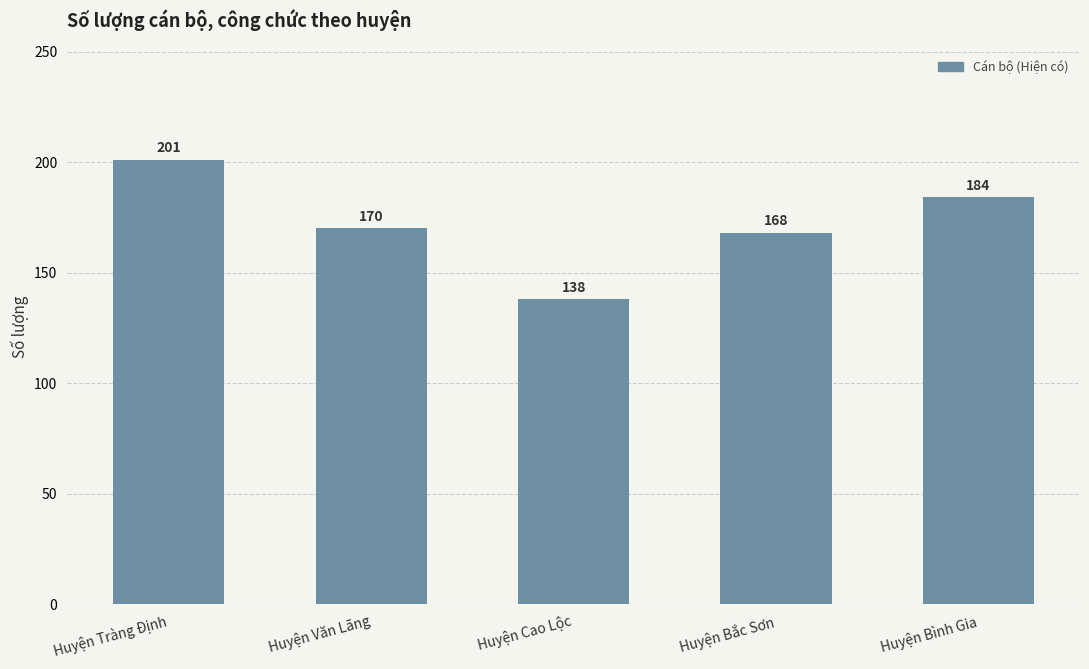

Which category has the highest value across all series?

Huyện Tràng Định